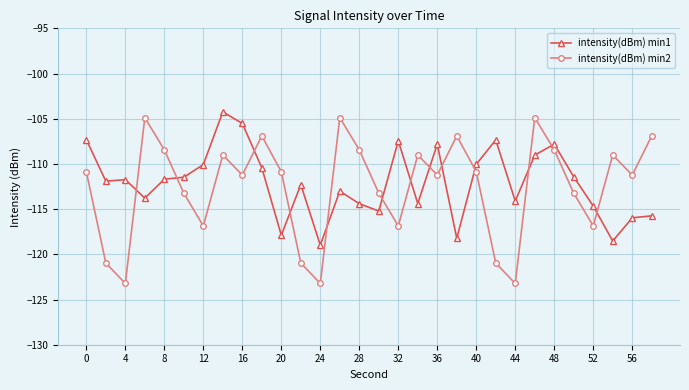

How many series are shown in this chart?

2